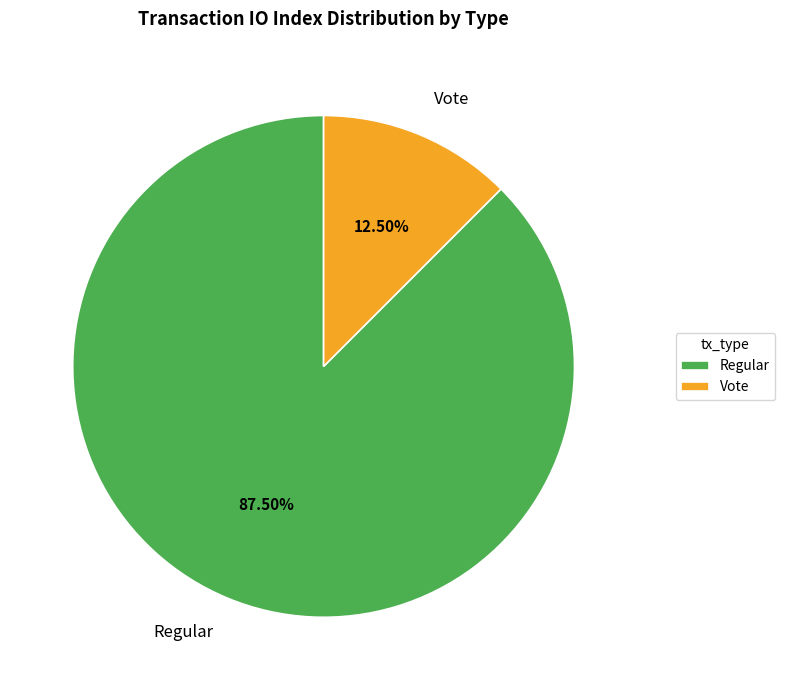

To the nearest percent, what is the difference between the Vote and Regular slice percentages?

75%